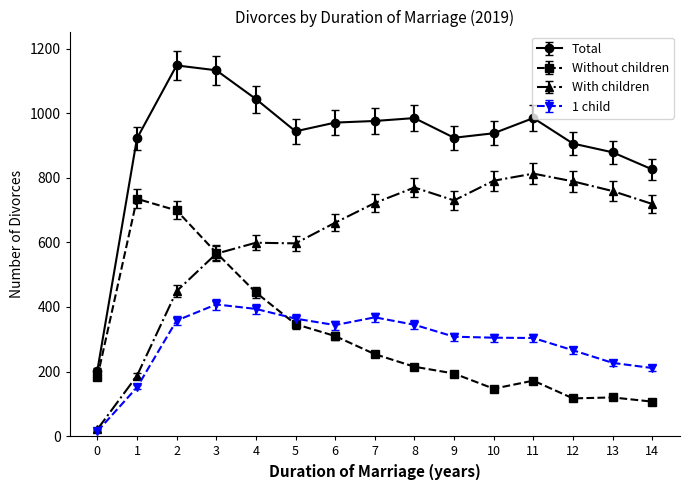

At how many categories does at least one series exceed 213?

14